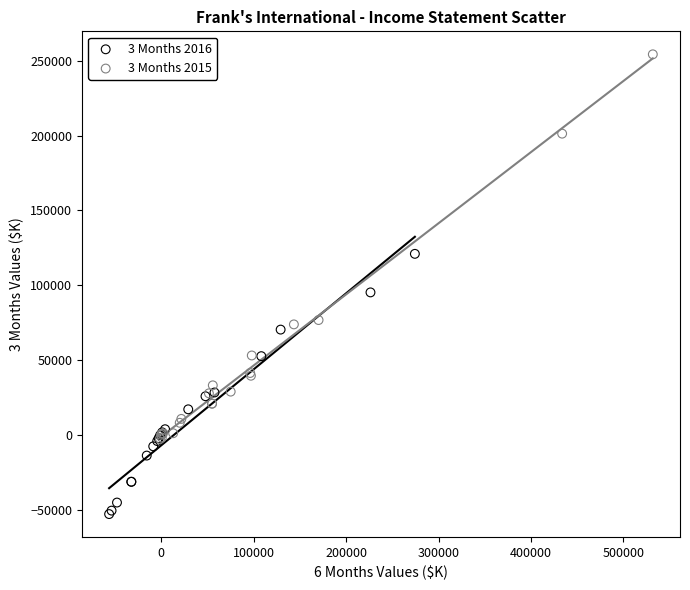

Which series reaches the minimum Y coordinate?

3 Months 2016